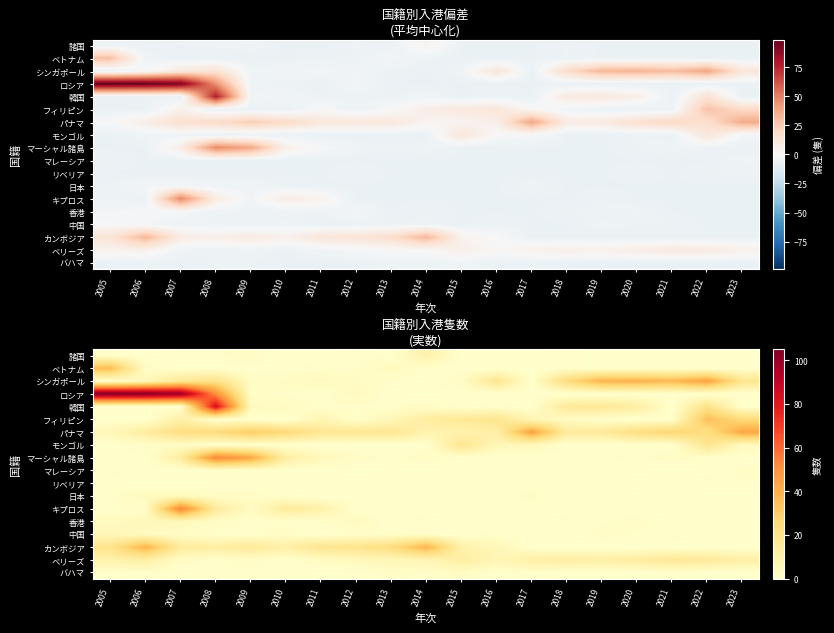

What is the difference between the highest and lowest values at 2006?

104